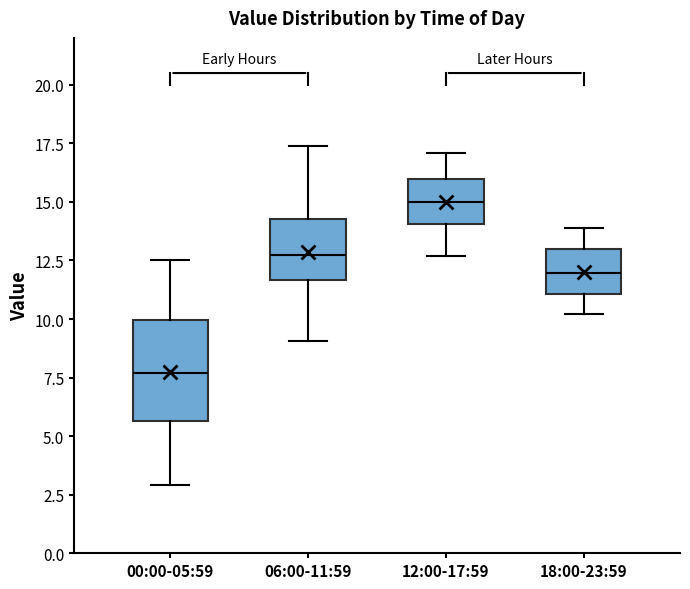

Where is the upper edge of the box for 00:00-05:59 on the y-axis? The values are not printed on the chart, so give them approximately, as read against the axis.

10.0